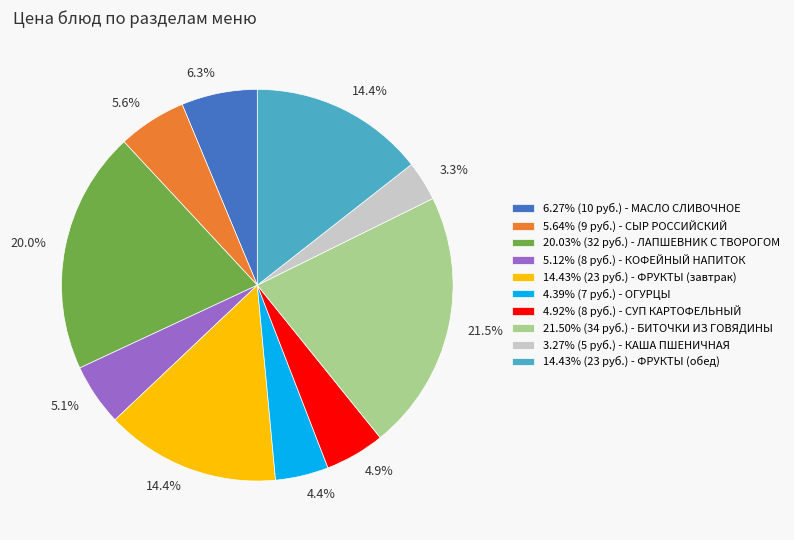

What is the ratio of the value at 3.27% (5 руб.) - КАША ПШЕНИЧНАЯ to the value at 4.92% (8 руб.) - СУП КАРТОФЕЛЬНЫЙ?

0.7